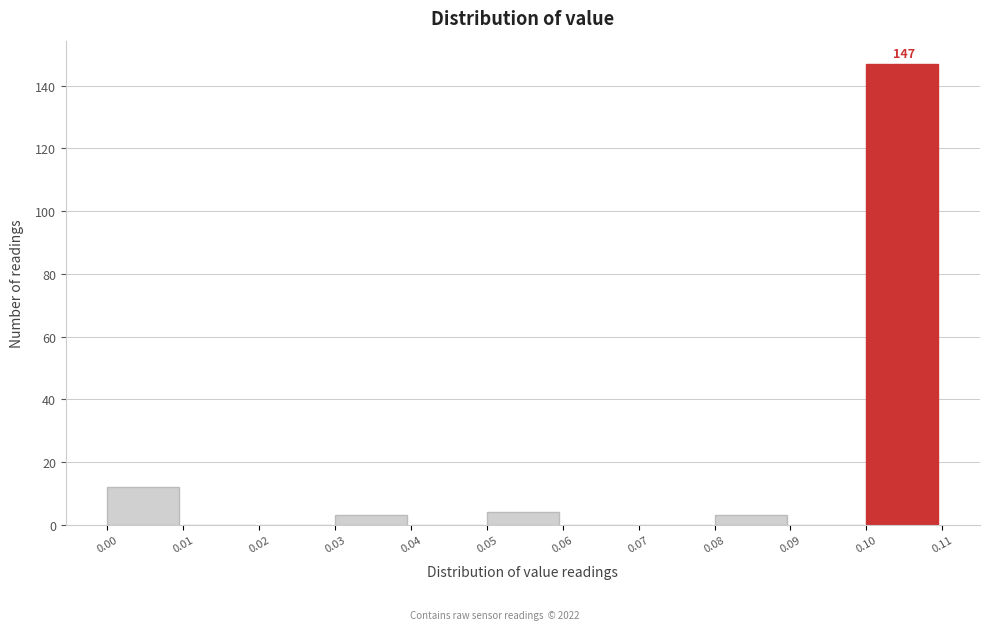

Over which range of the x-axis is the bar tallest?

0.10 to 0.11